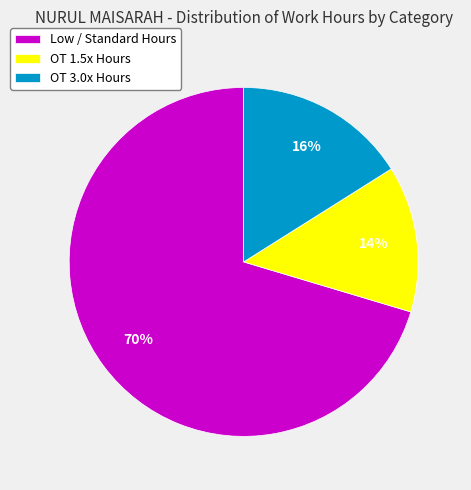

Combined, do Low / Standard Hours and OT 1.5x Hours account for over 50%?

Yes